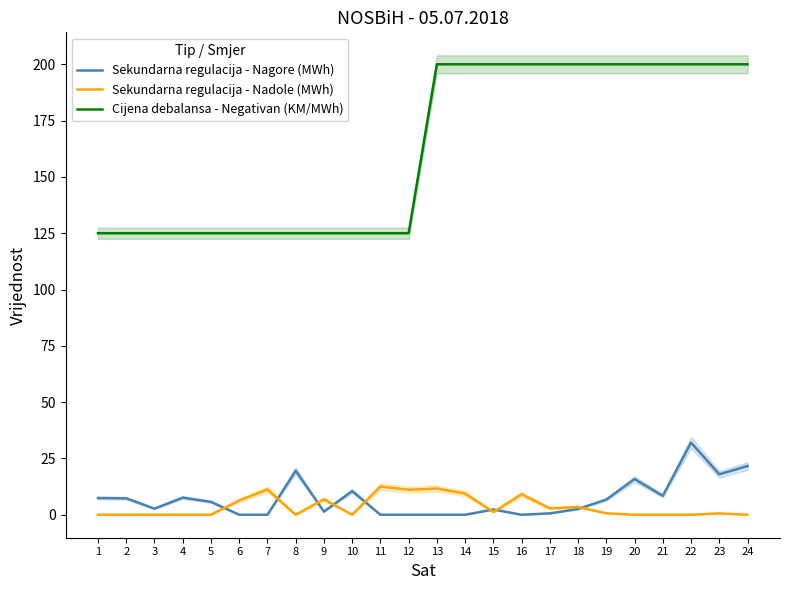

The Sekundarna regulacija - Nagore (MWh) series shows 2.5 at 9. True or false?

False